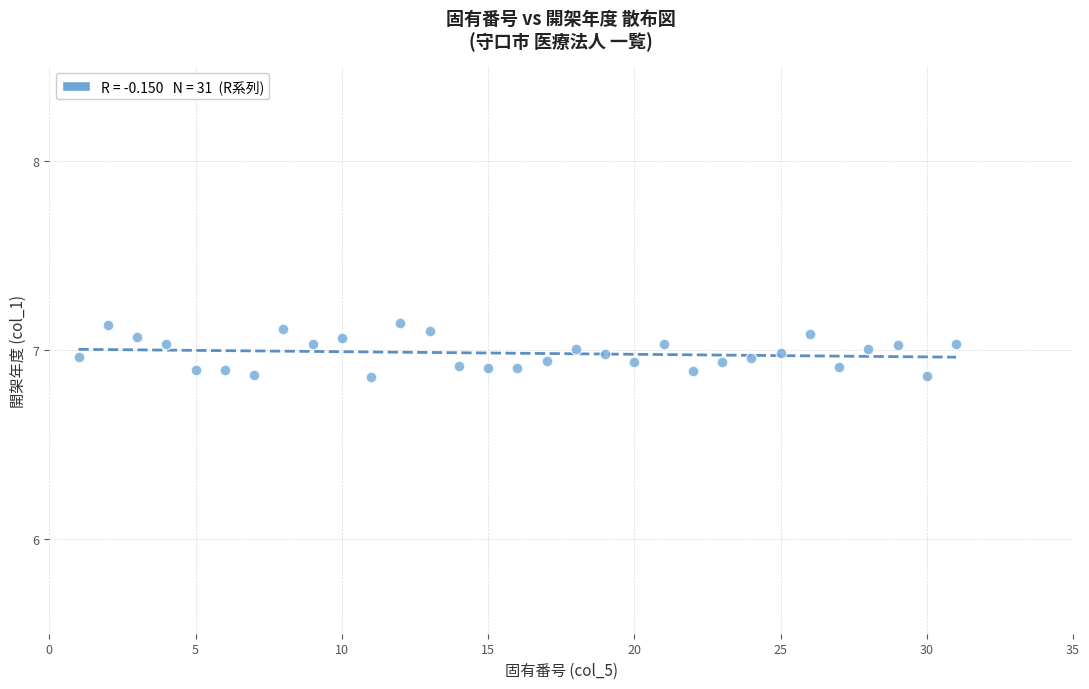

What is the range of Y values (max minus min)?

0.3